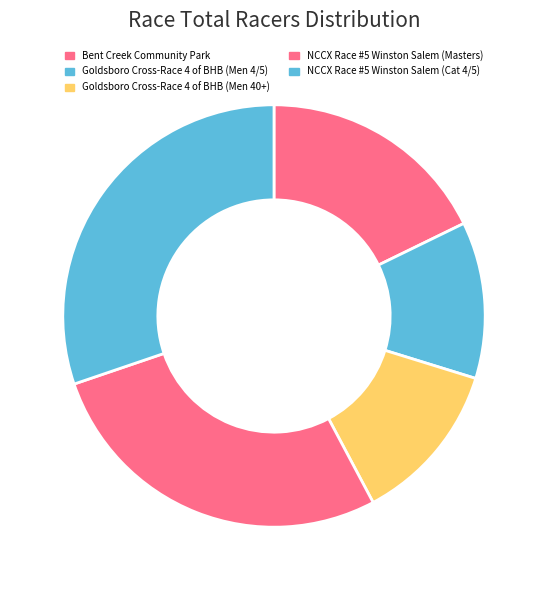

How many slices are in this pie chart?

5